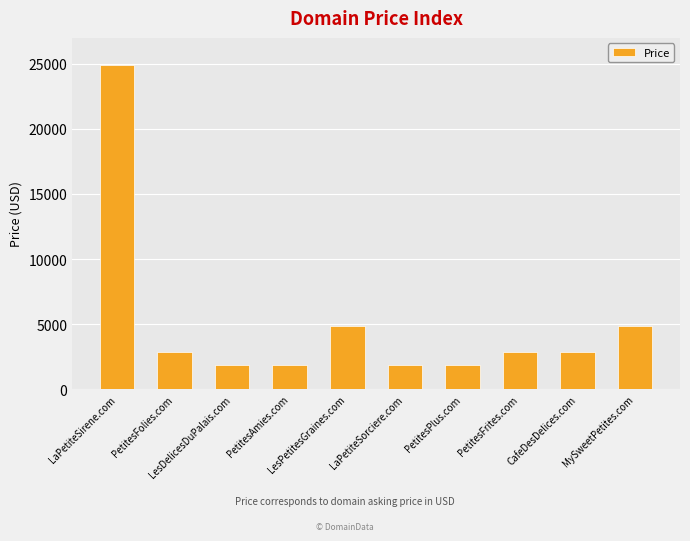

How many categories are shown in the chart?

10